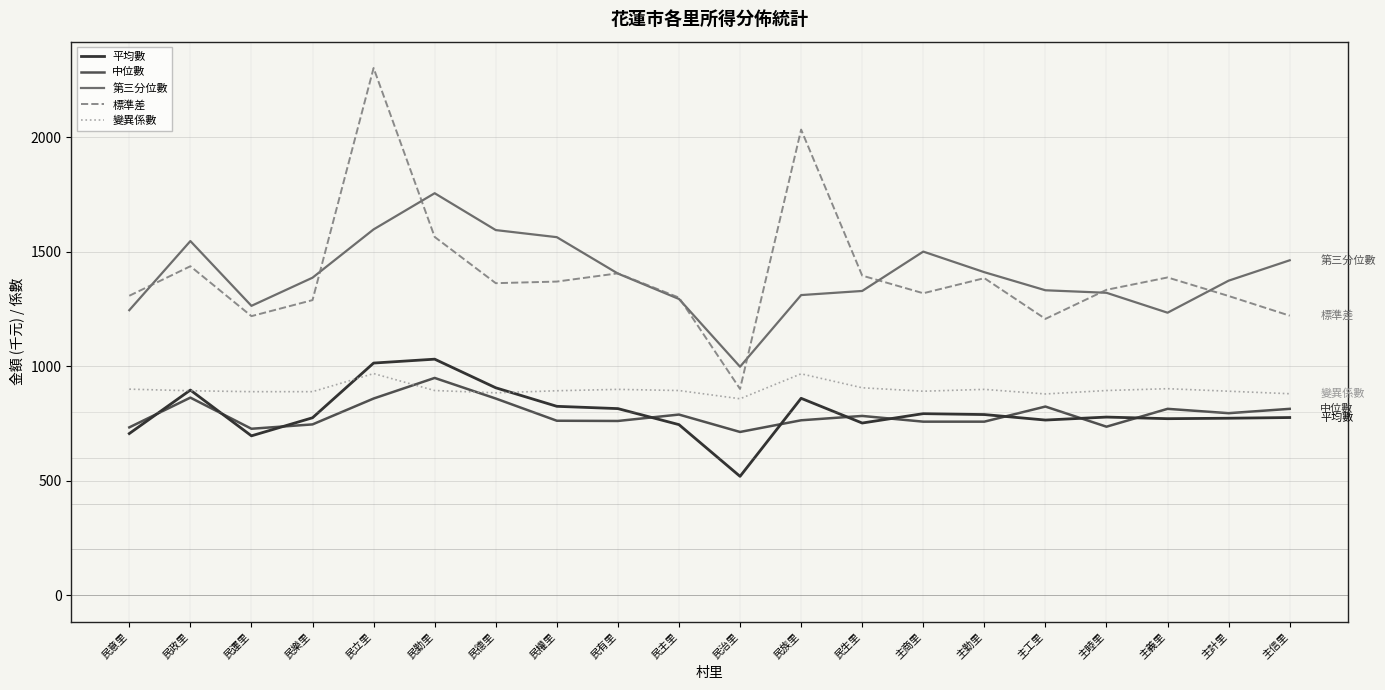

Is it true that 變異係數 equals 408 at 主信里?

False